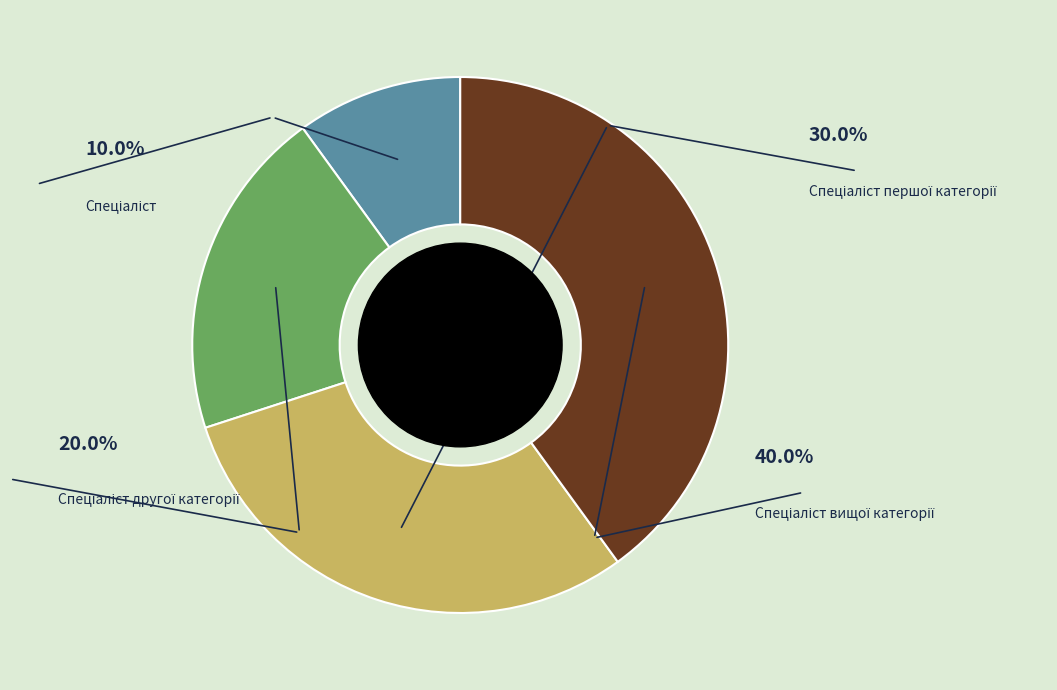

Is there a majority slice in this chart?

No